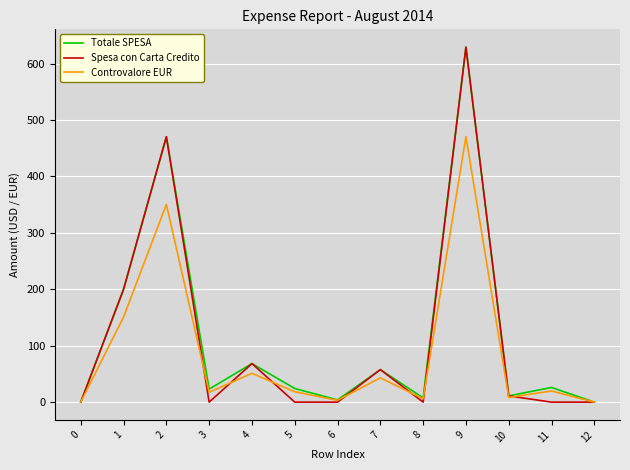

At which label does Controvalore EUR first exceed 18?

1